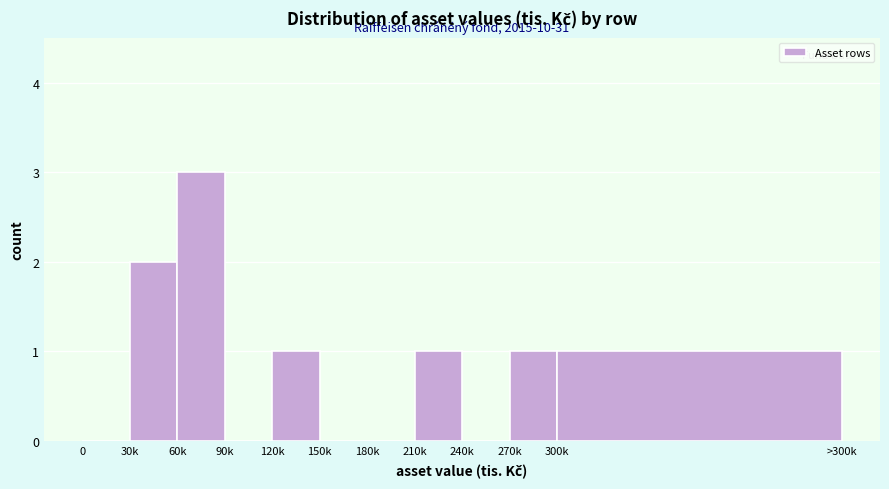

Reading left to right, list all the values displayed in this chart.

0=0	30k=2	60k=3	90k=0	120k=1	150k=0	180k=0	210k=1	240k=0	270k=1	300k=1